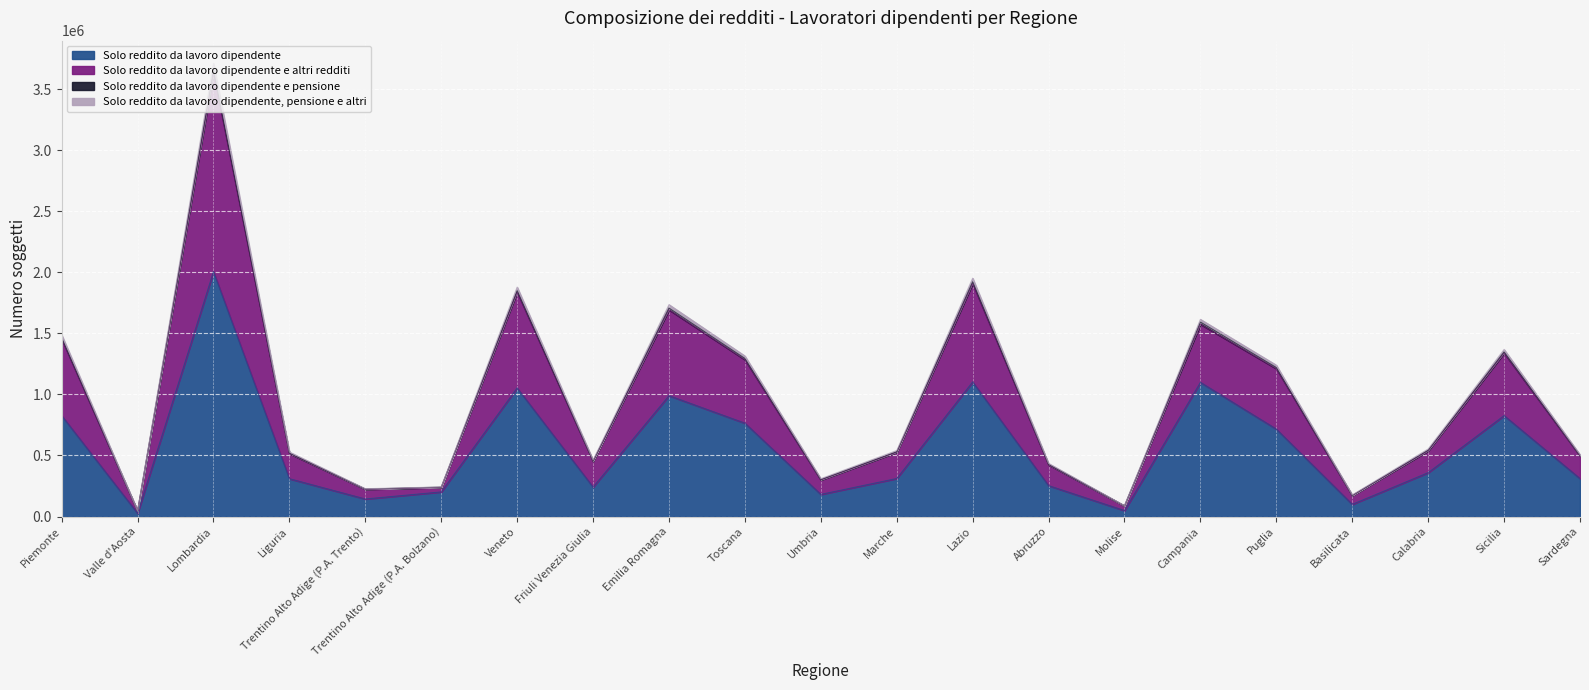

What is the lowest value of the Solo reddito da lavoro dipendente series?

26417